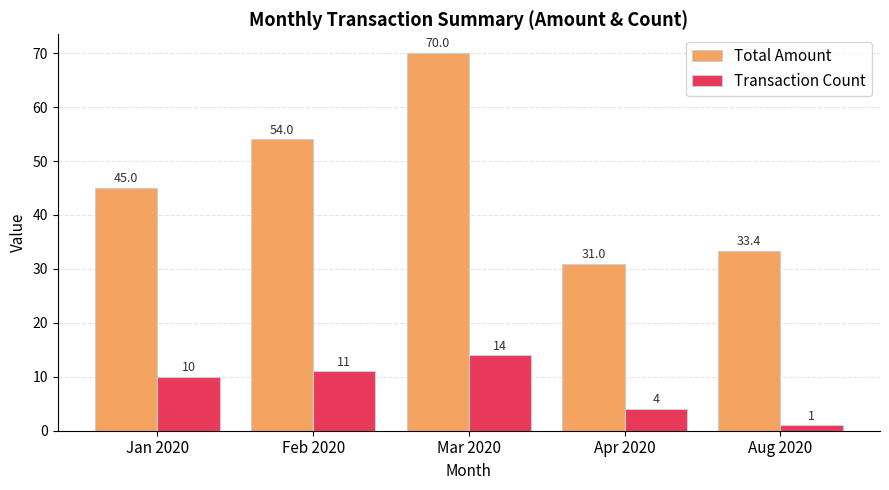

Rank the series by their average value, from lowest to highest.

Transaction Count, Total Amount